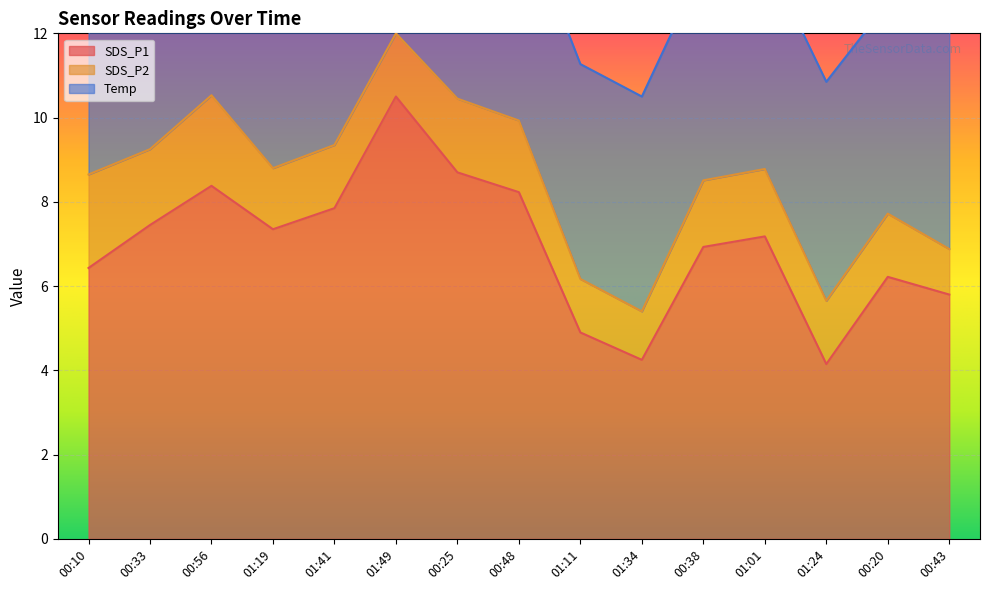

Between 00:33 and 00:10, which is larger?

00:33